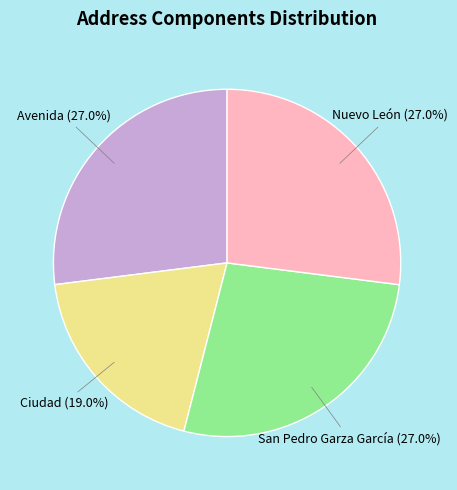

Is it true that Avenida is 27% of the pie?

True